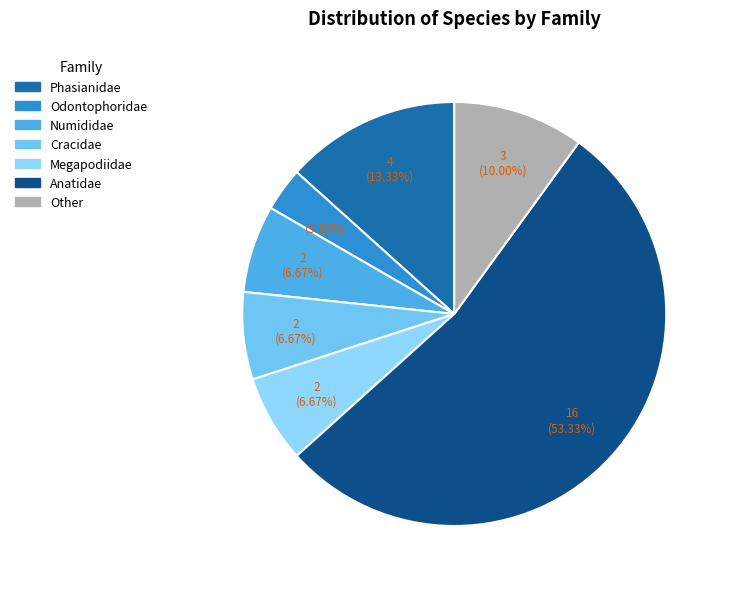

To the nearest percent, what is the combined percentage of Numididae and Anatidae?

60%